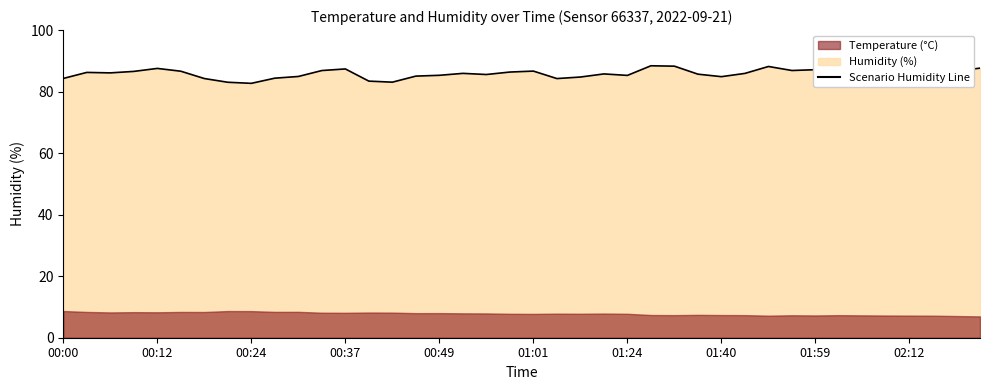

Which has a higher value, 00:49 or 31?

00:49